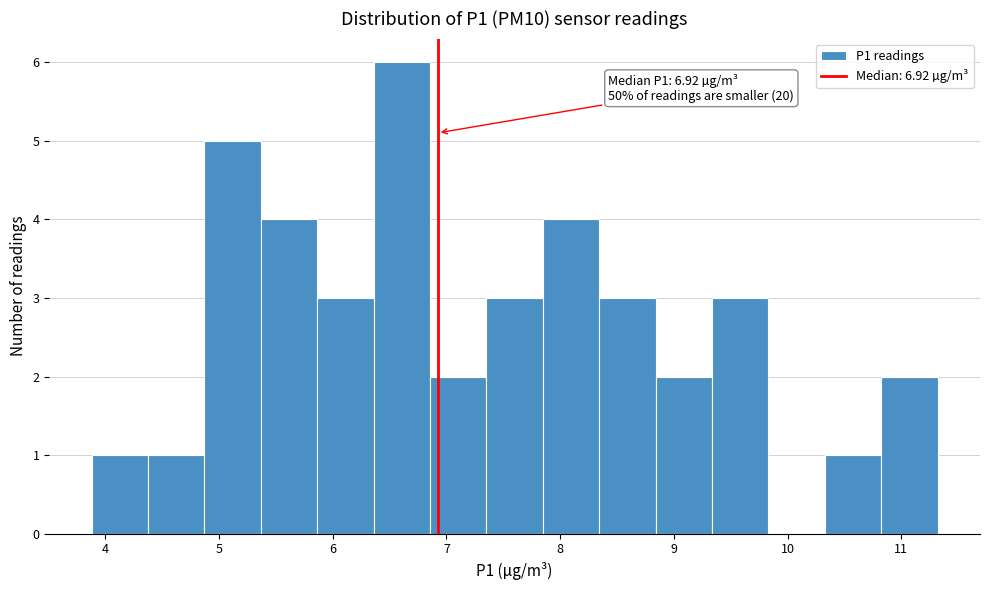

Over which range of the x-axis is the bar tallest?

6.4 to 6.9